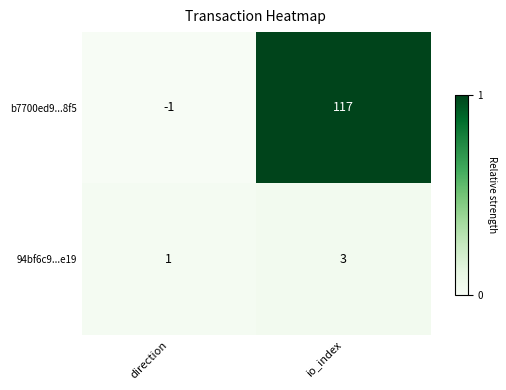

How many positive values does the b7700ed9...8f5 series have?

1